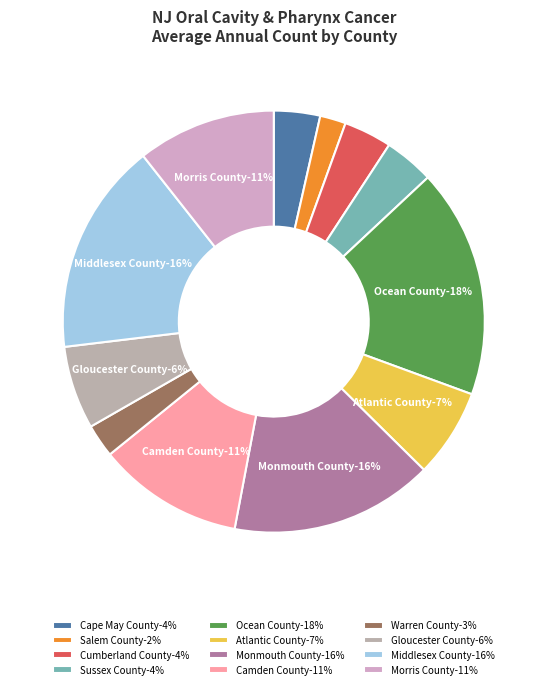

Count the number of slices in the pie.

12